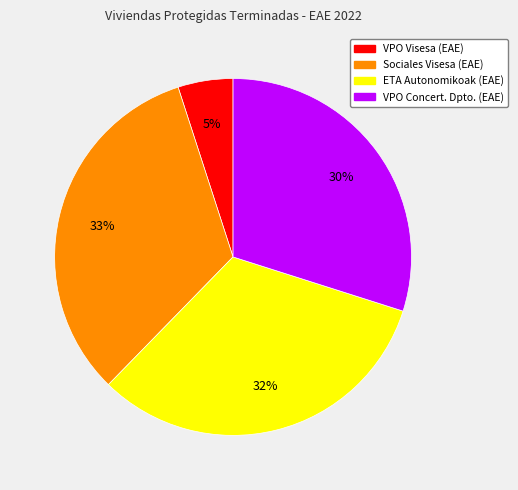

Is there any slice that represents more than half of the pie?

No